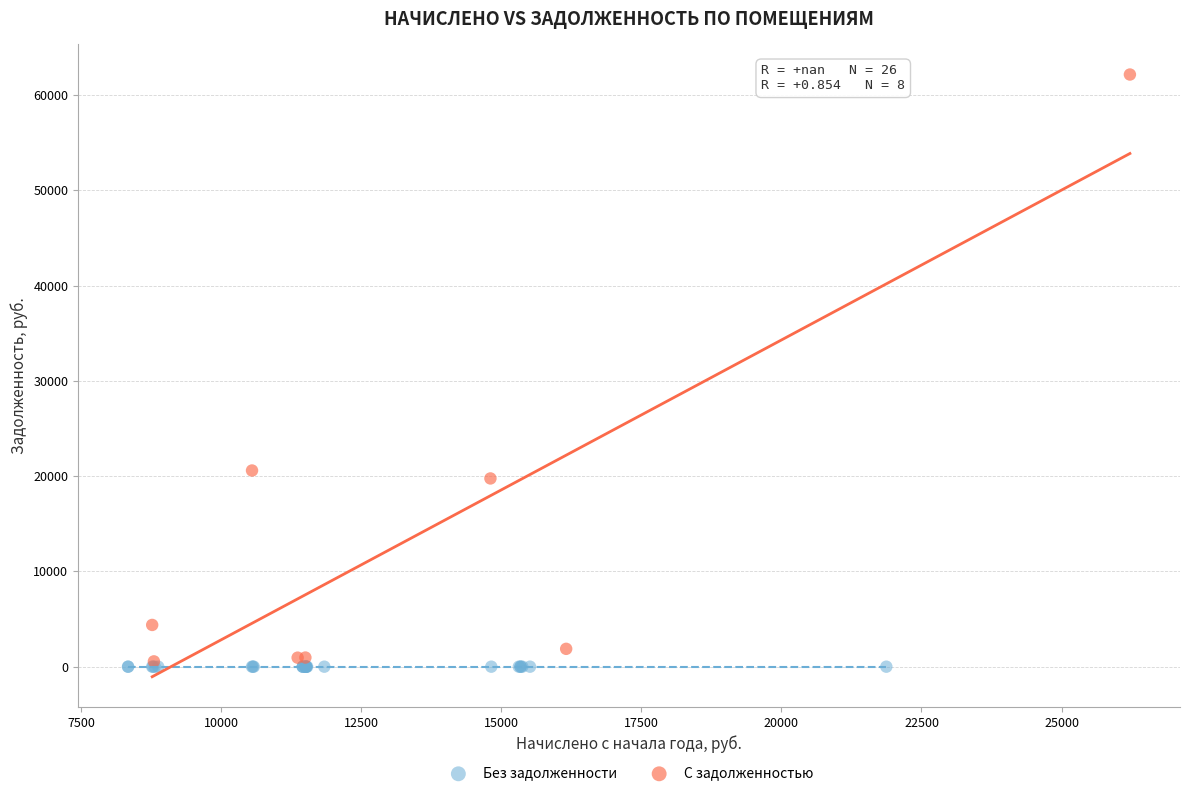

Which series reaches the maximum Y coordinate?

С задолженностью